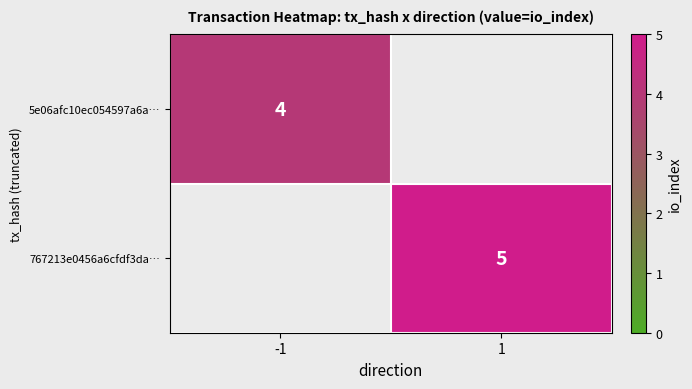

Is the value of 5e06afc10ec054597a6a… at -1 greater than the value of 767213e0456a6cfdf3da… at 1?

No